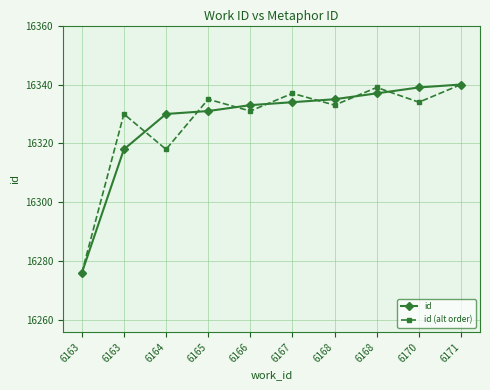

Reading left to right, transcribe all the data shown in this chart.

id: 6163=16276	6163=16318	6164=16330	6165=16331	6166=16333	6167=16334	6168=16335	6168=16337	6170=16339	6171=16340
id (alt order): 6163=16276	6163=16330	6164=16318	6165=16335	6166=16331	6167=16337	6168=16333	6168=16339	6170=16334	6171=16340